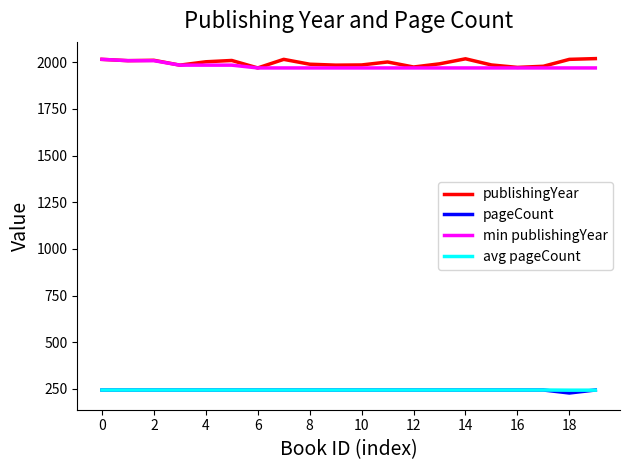

True or false: avg pageCount and publishingYear intersect in this chart.

False